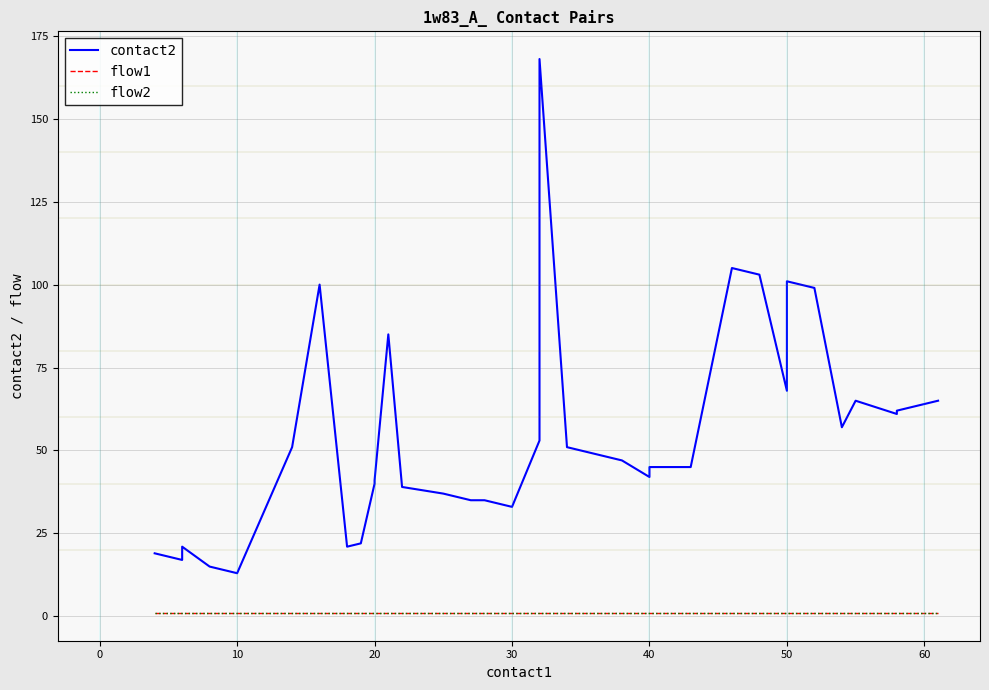

List the series in order of their peak value, lowest first.

flow1, flow2, contact2